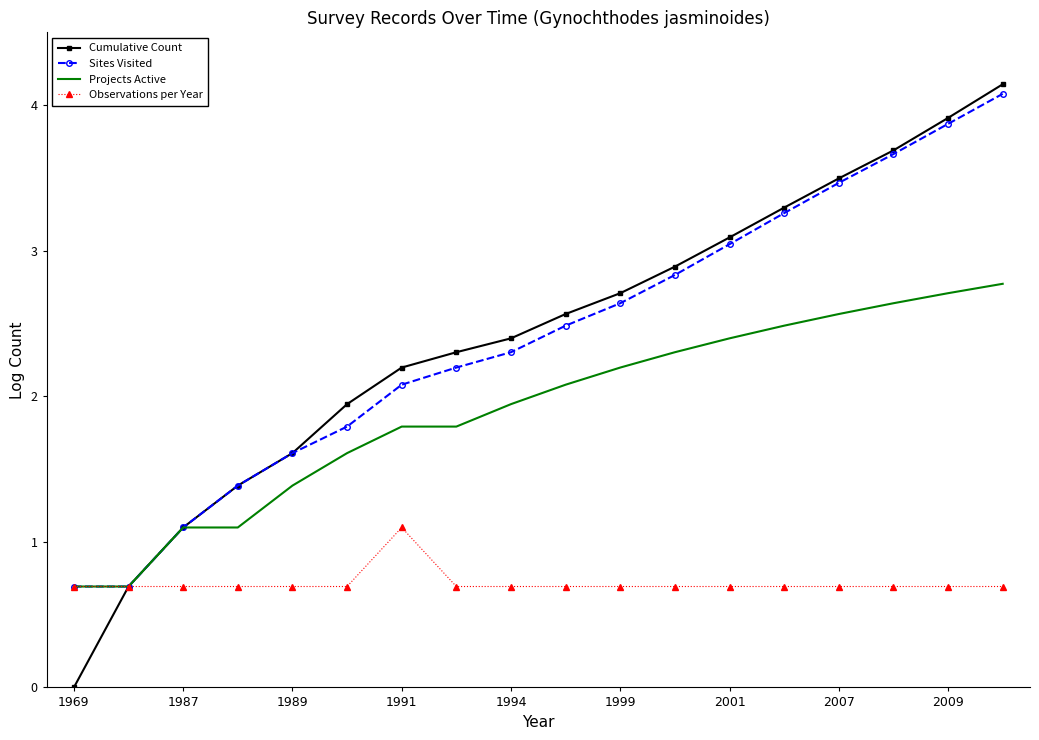

What is the lowest value of the Sites Visited series?

0.7